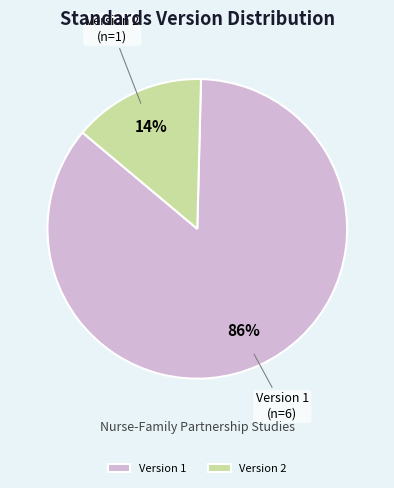

Which category has the smallest portion of the pie?

Version 2